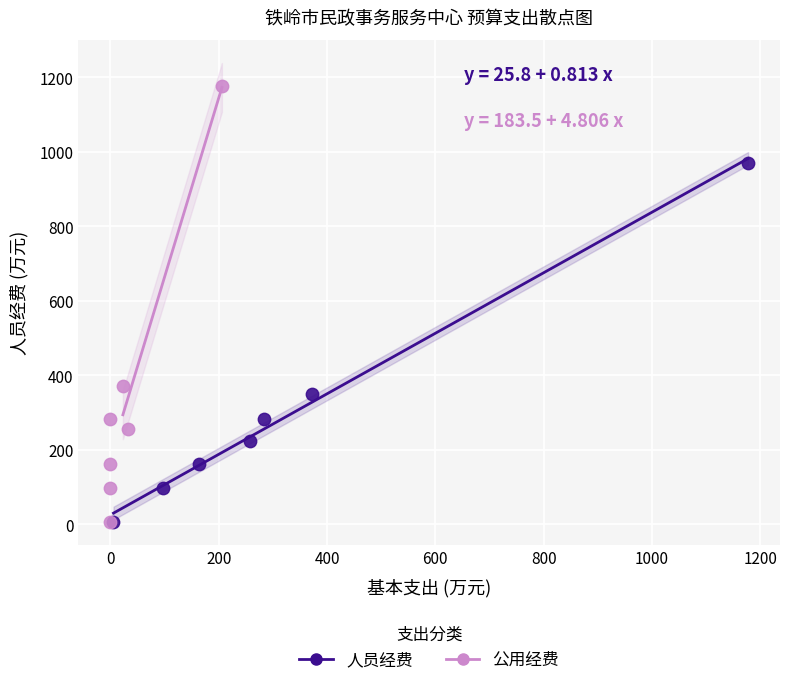

Which series has the largest Y range (max minus min)?

公用经费